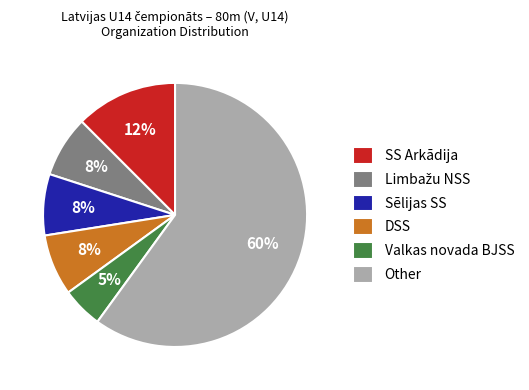

To the nearest percent, what is the average slice percentage?

17%